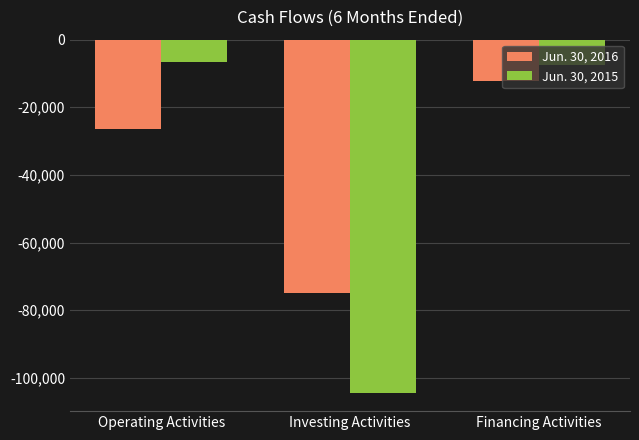

List the series in order of their peak value, highest first.

Jun. 30, 2015, Jun. 30, 2016